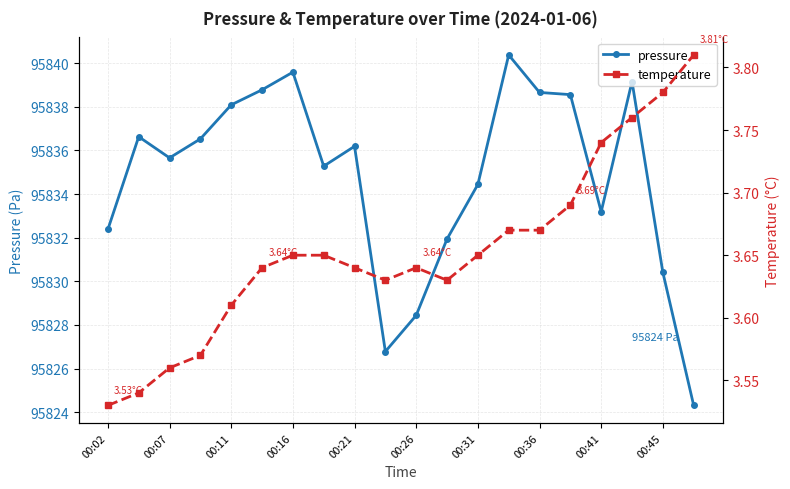

At which category does pressure reach its first local valley?

00:07